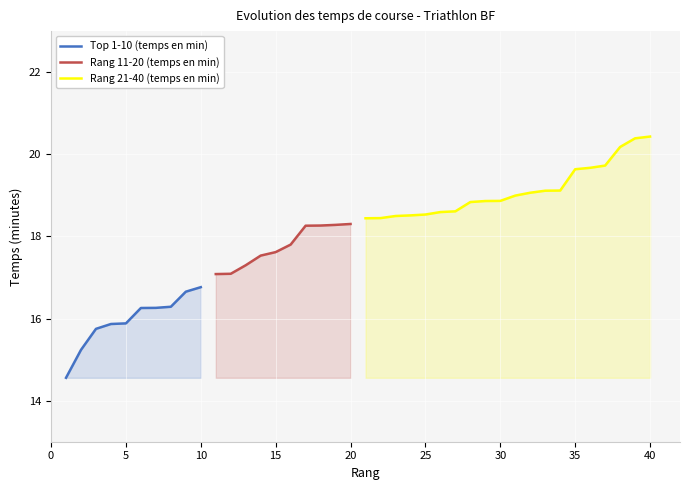

What is the lowest value of the Top 1-10 (temps en min) series?

14.6